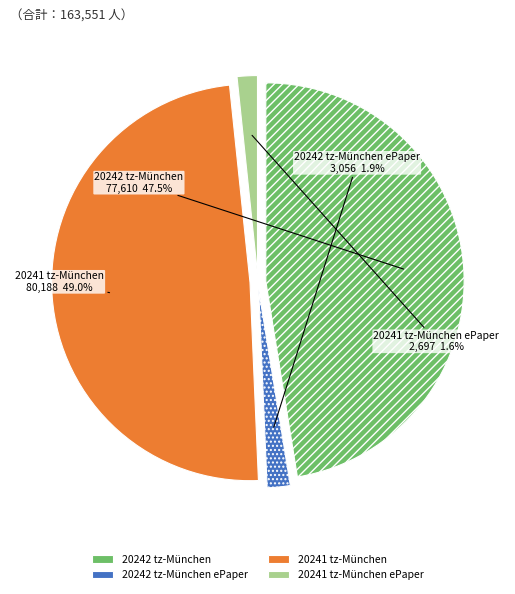

Combined, do 20242 tz-München ePaper and 20241 tz-München account for over 50%?

Yes